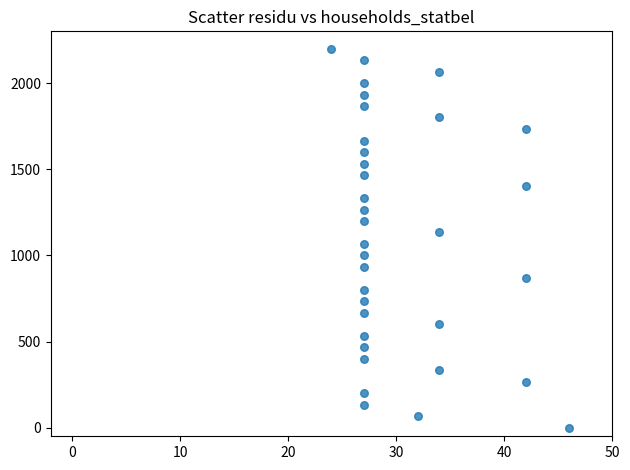

What is the range of Y values (max minus min)?

2200